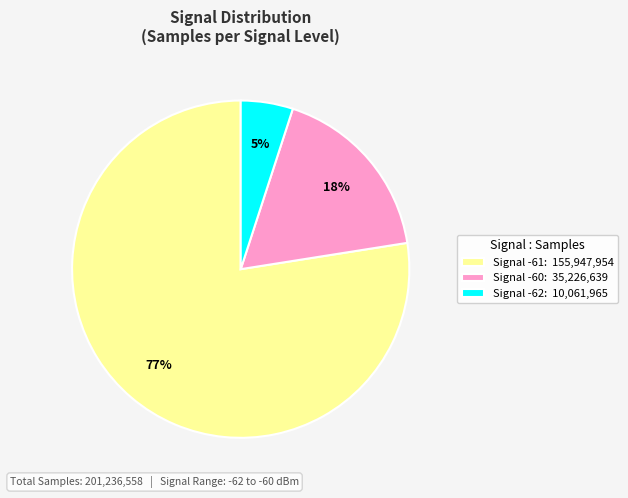

Is the sum of Signal -62: 10,061,965 and Signal -60: 35,226,639 greater than half?

No